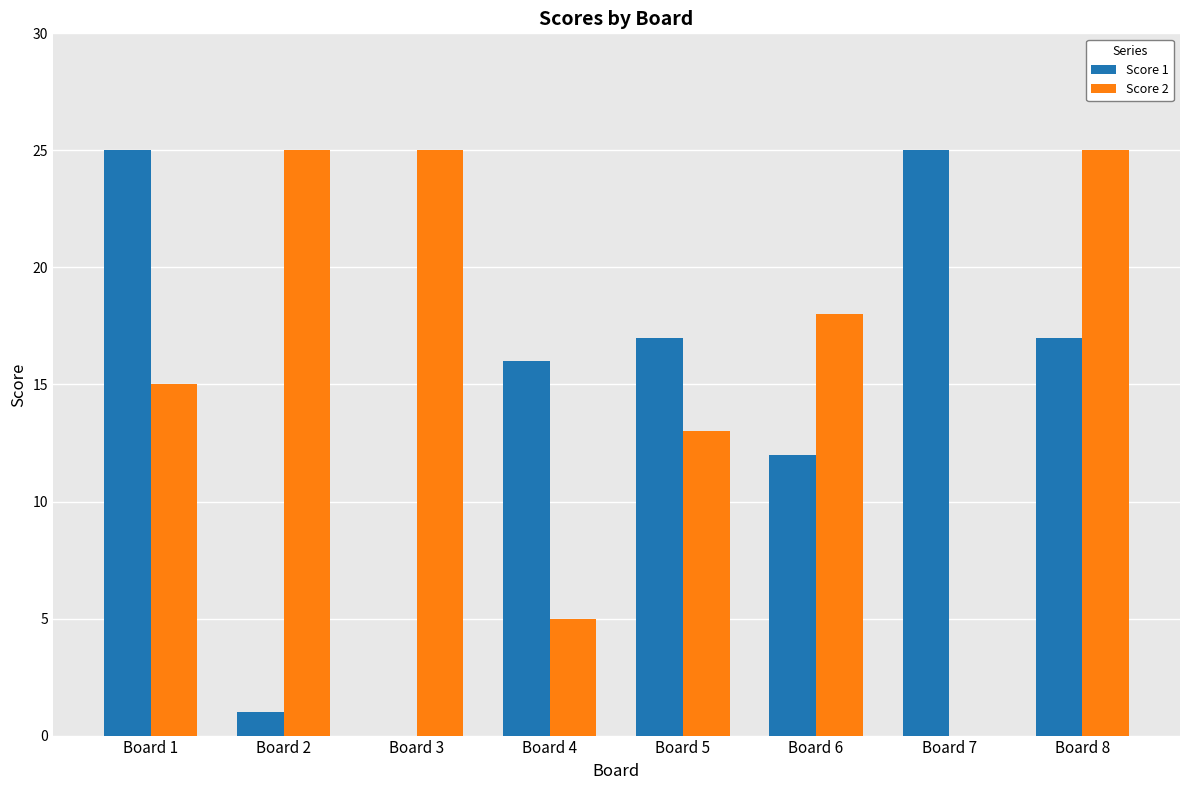

What is the maximum value shown in the chart?

25